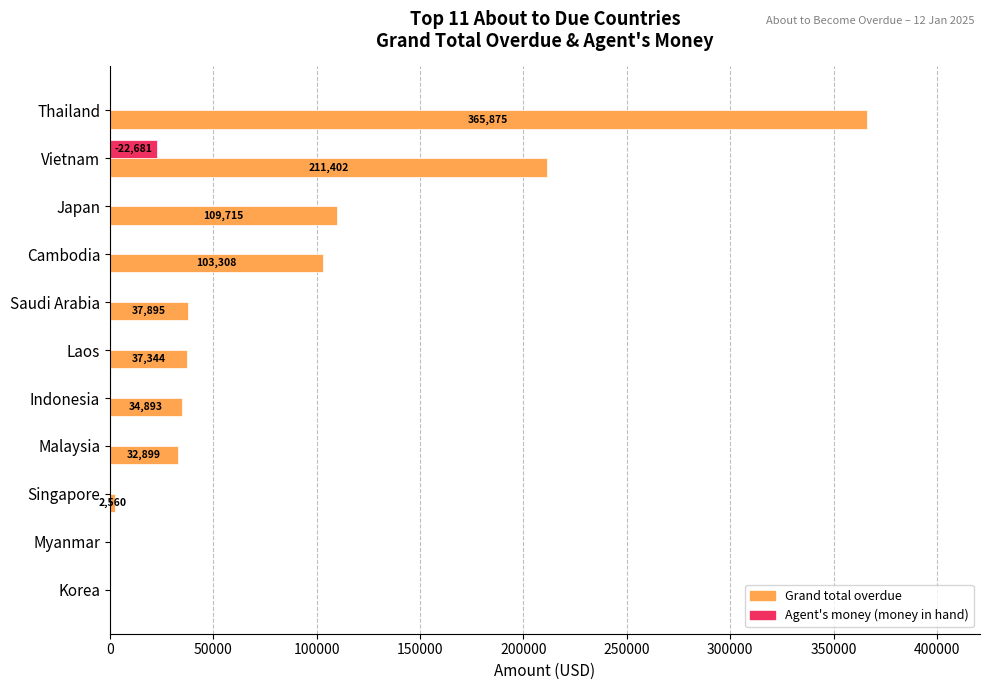

What is the greatest value displayed?

365874.8